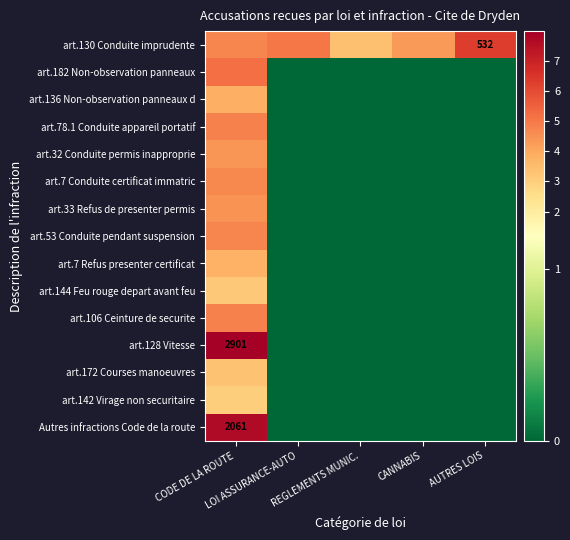

Rank the categories by art.172 Courses manoeuvres value from highest to lowest.

CODE DE LA ROUTE, LOI ASSURANCE-AUTO, REGLEMENTS MUNIC., CANNABIS, AUTRES LOIS